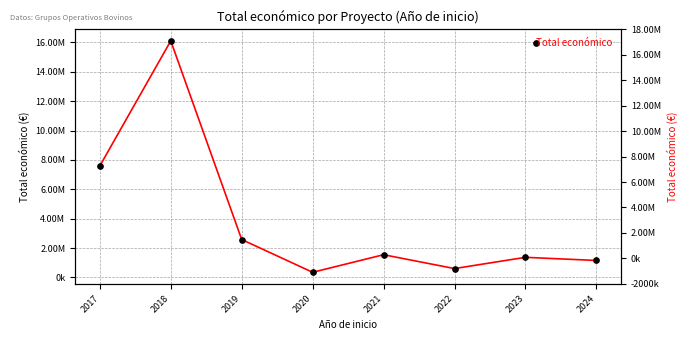

What is the difference between the maximum and minimum values?

15755074